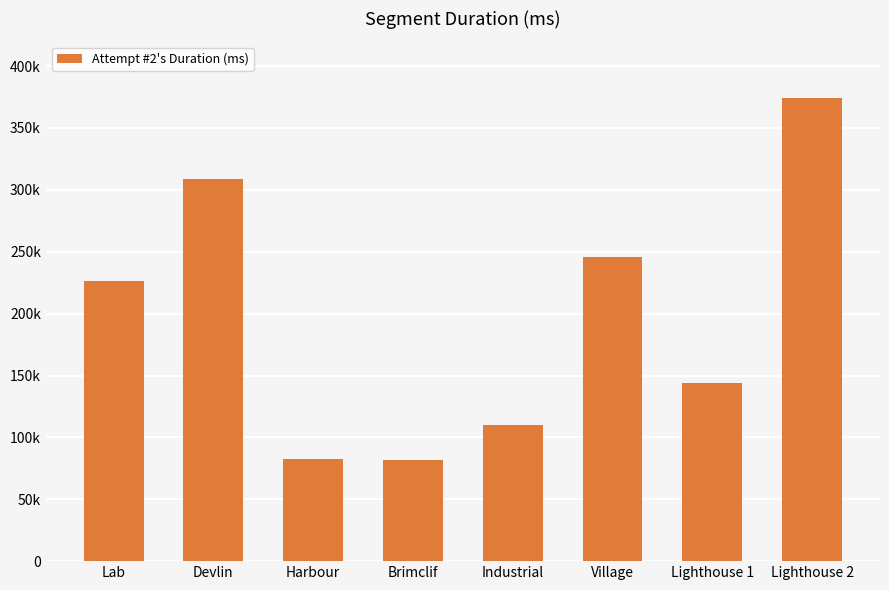

What is the label of the 8th bar from the right?

Lab